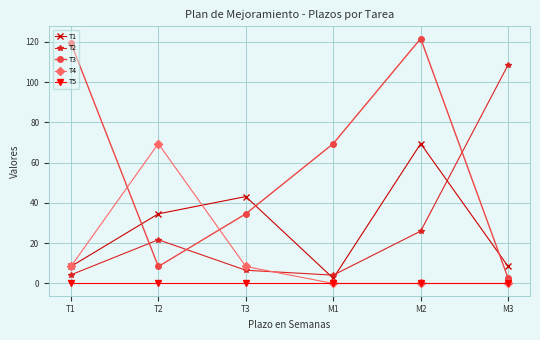

The value of T4 at T2 is 69.4. True or false?

True